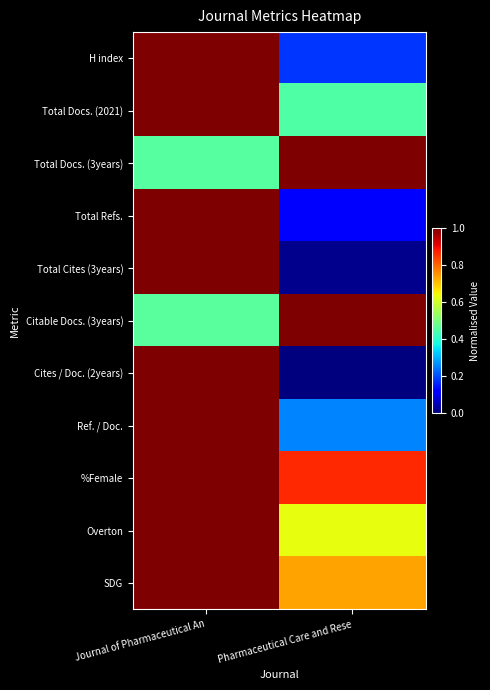

At Pharmaceutical Care and Rese, list the series in order from largest to smallest.

Total Docs. (3years), Citable Docs. (3years), %Female, SDG, Overton, Total Docs. (2021), Ref. / Doc., H index, Total Refs., Total Cites (3years), Cites / Doc. (2years)